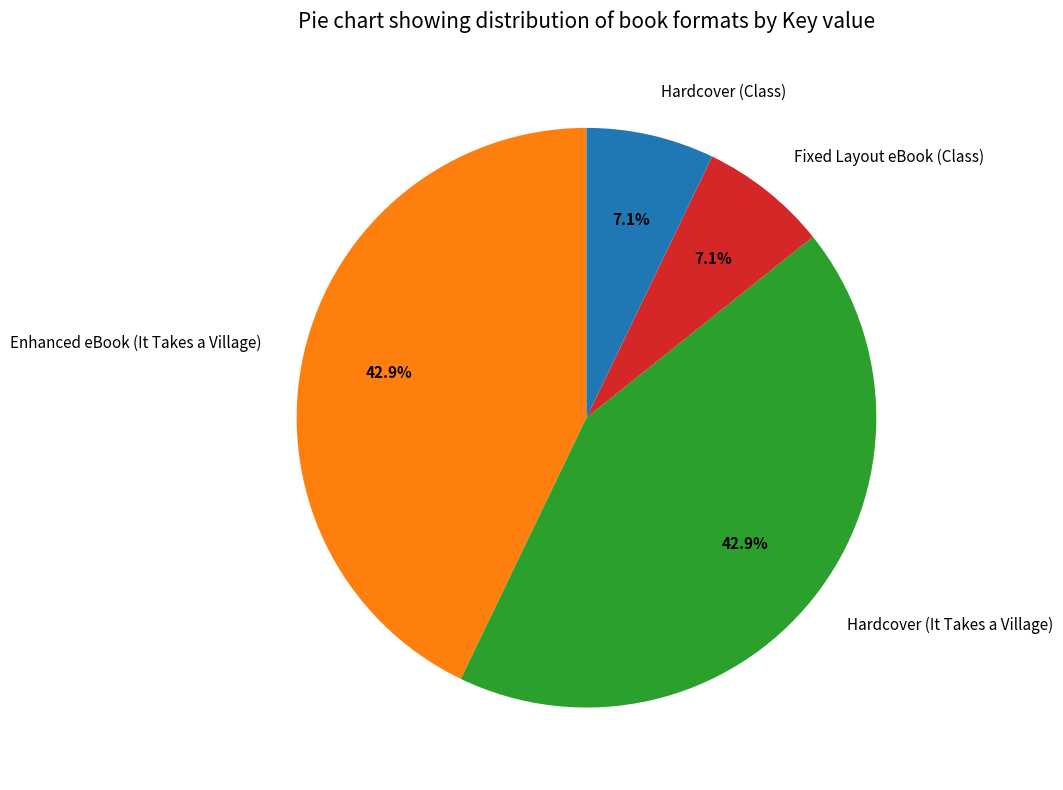

To the nearest percent, what is the difference between the Hardcover (Class) and Hardcover (It Takes a Village) slice percentages?

36%